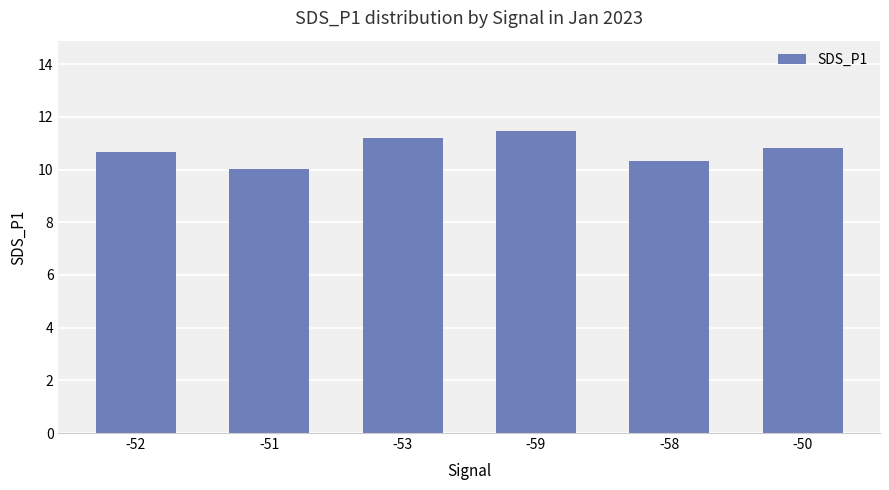

What is the average value?

10.7